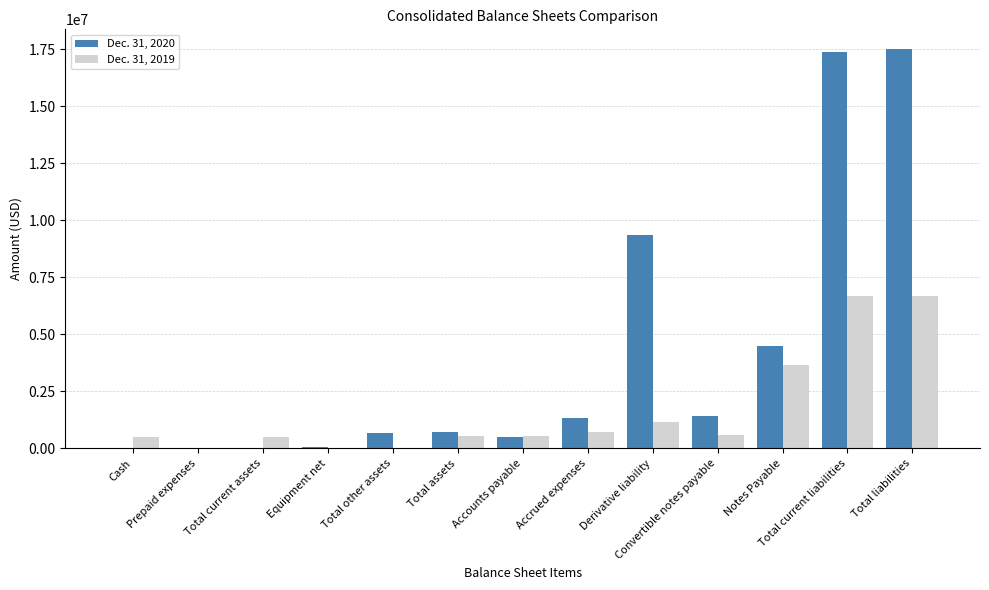

What is the average value of the Dec. 31, 2020 series?

4115211